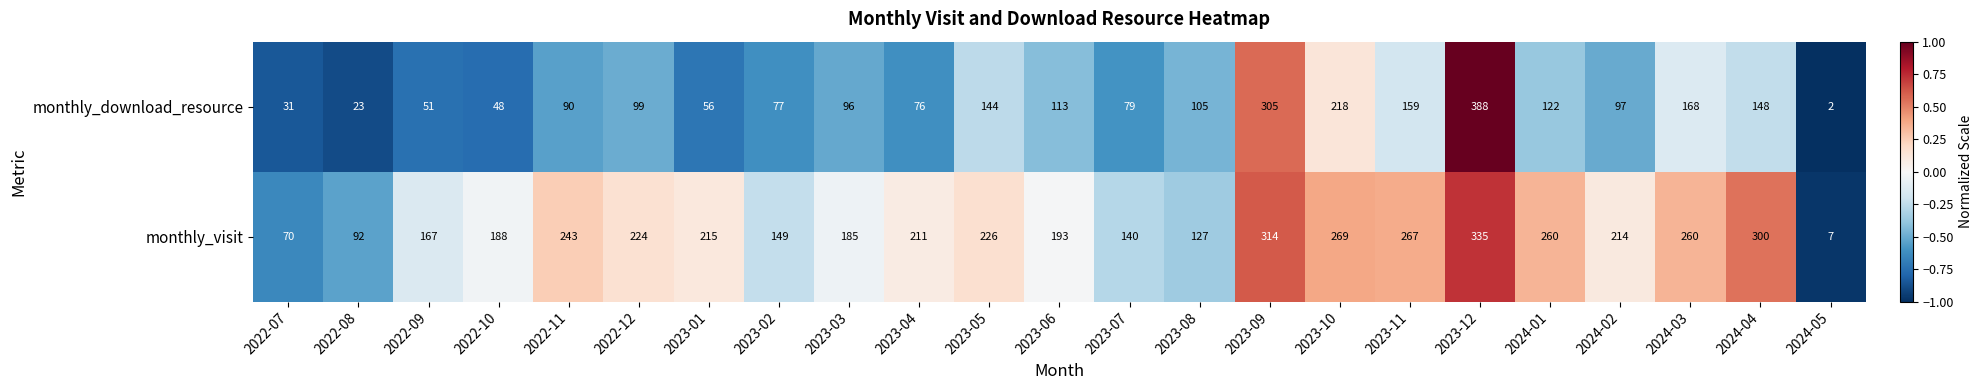

Where is monthly_visit nearest to the value 171?

2022-09